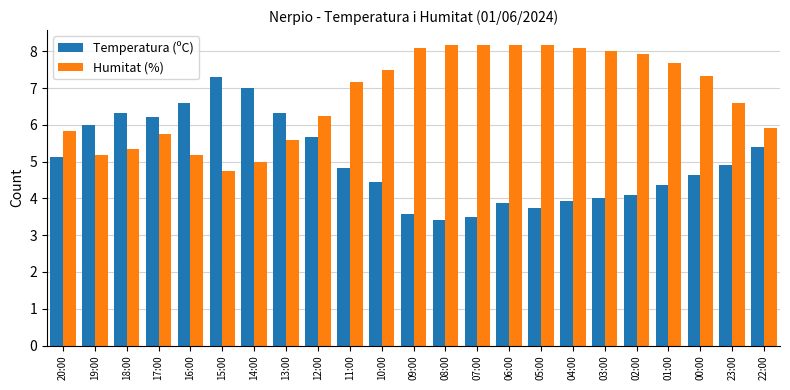

Count the number of categories in the chart.

23